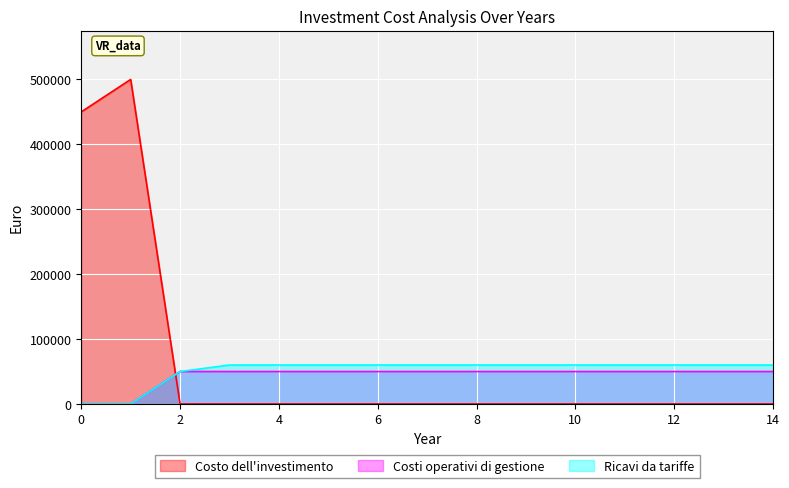

True or false: Costo dell'investimento has a value of 0 at 6.

True